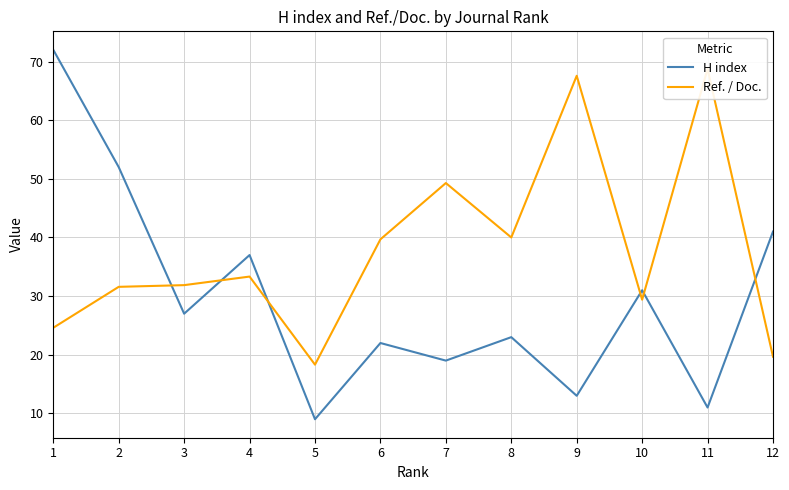

Which series has the largest total across all categories?

Ref. / Doc.